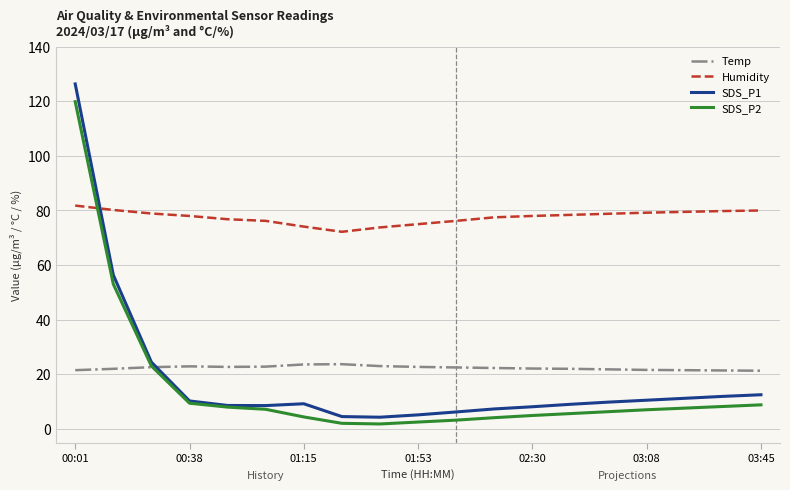

Which series has the largest range (max minus min)?

SDS_P1